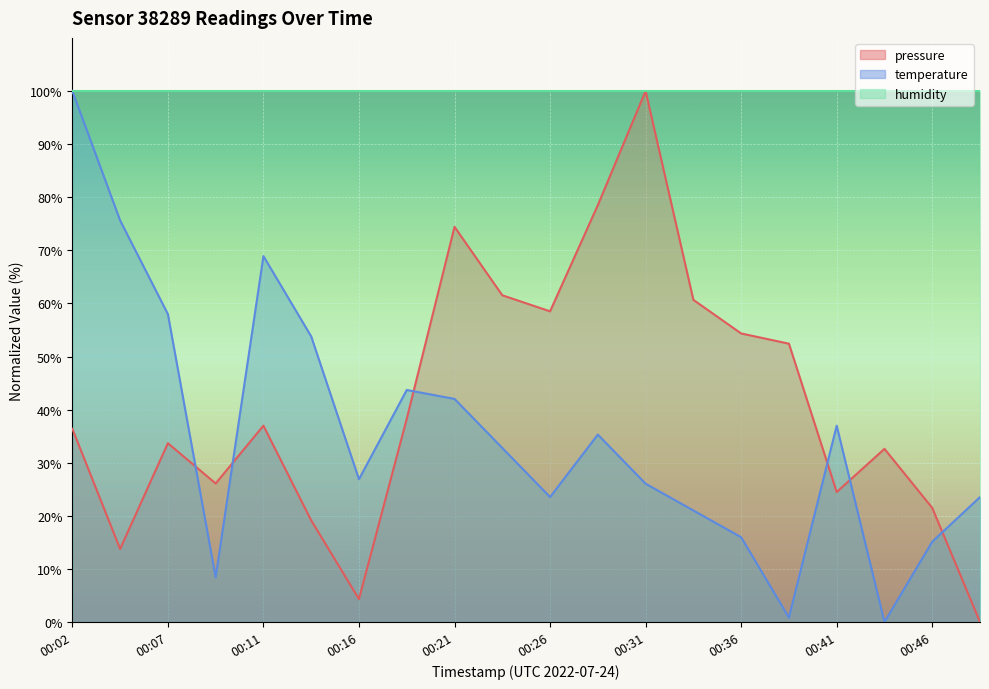

What are all the series names shown in the legend?

pressure, temperature, humidity